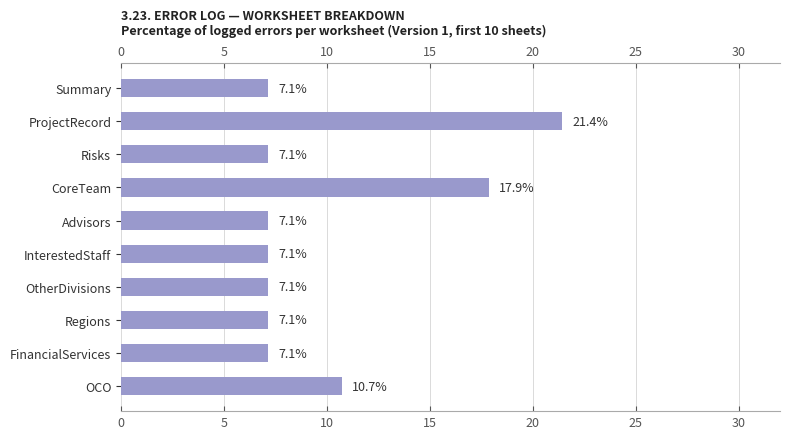

Which has a higher value, CoreTeam or Summary?

CoreTeam